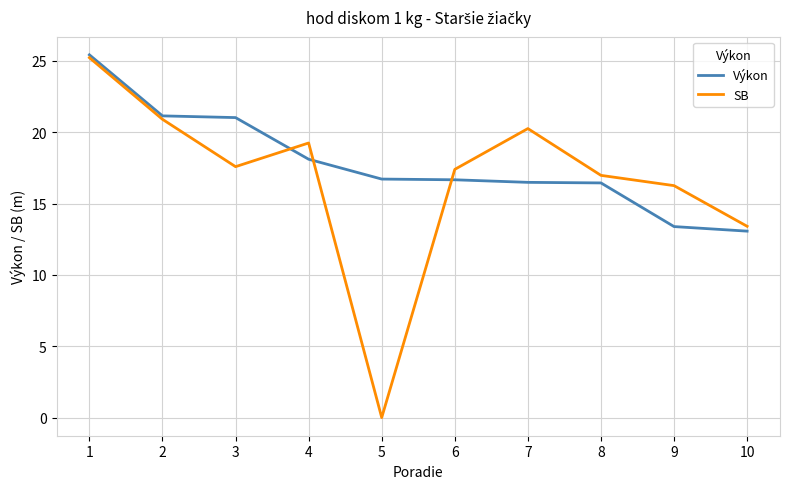

What is the minimum value for Výkon?

13.1